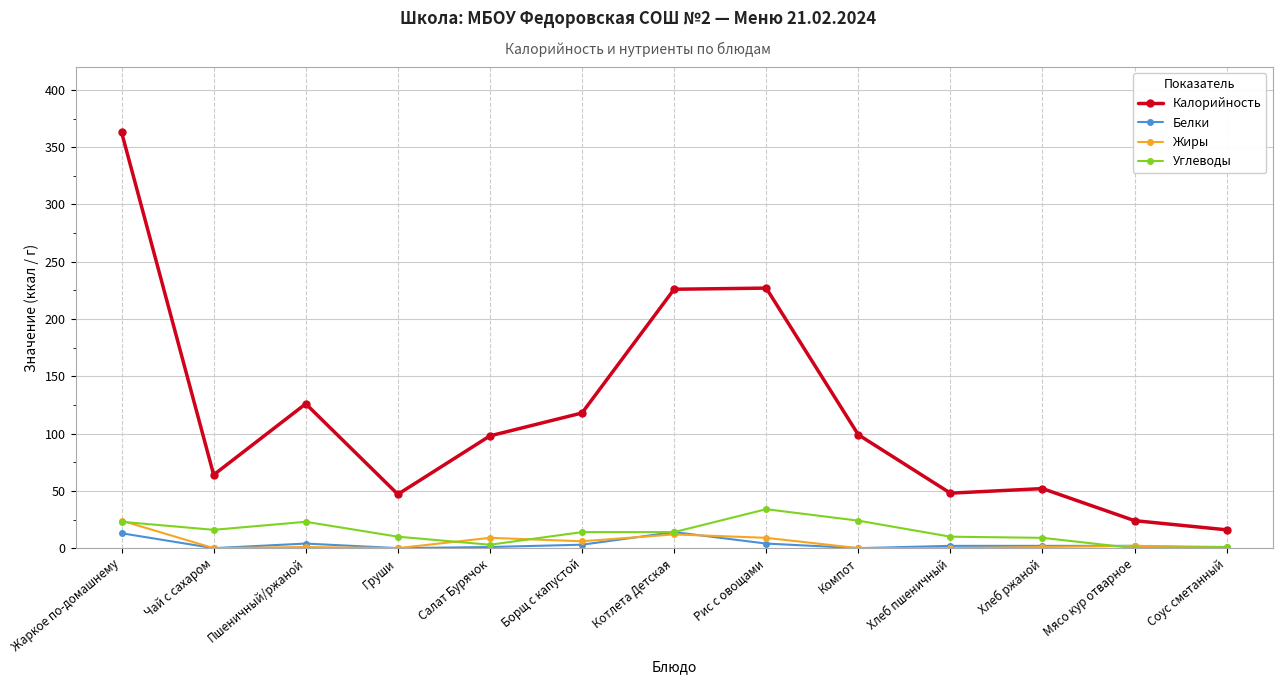

True or false: Калорийность and Белки intersect in this chart.

False